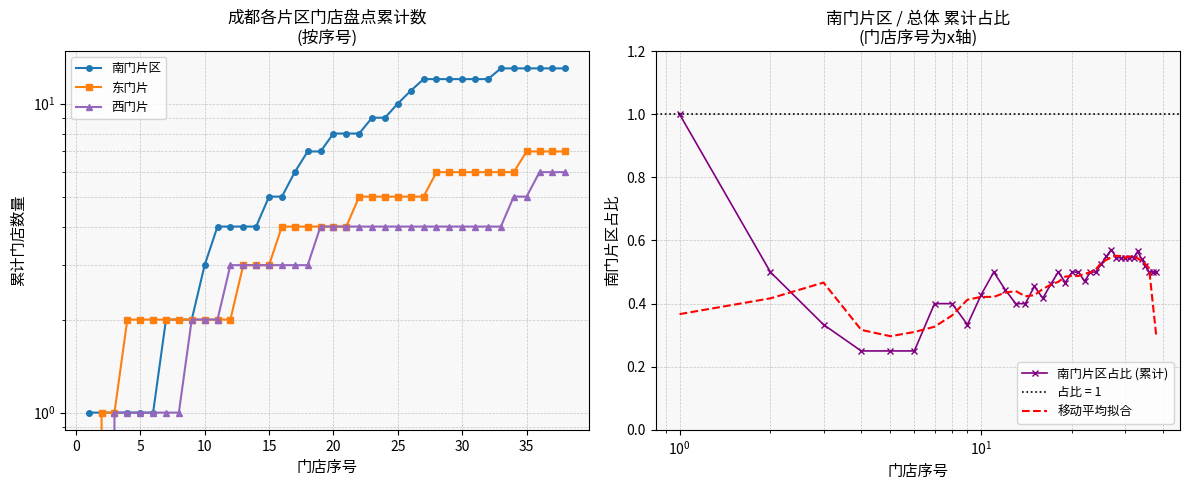

What is the highest value of the 南门片区占比 (累计) series?

1.0